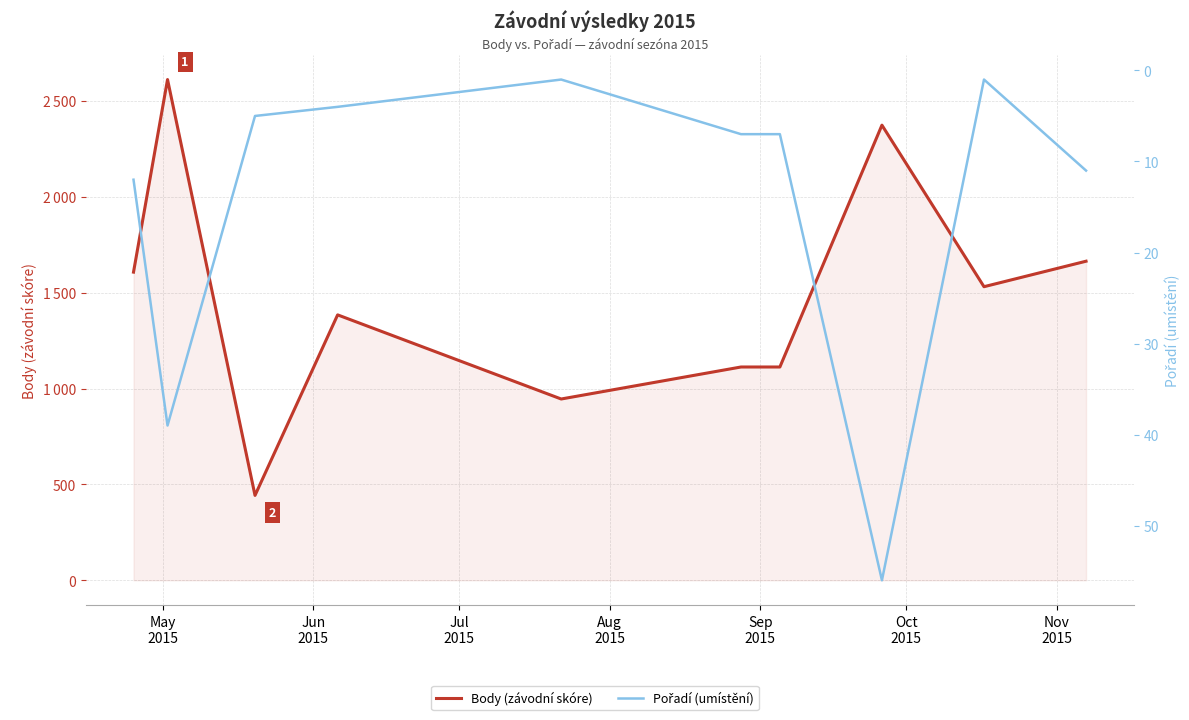

Is it true that Pořadí (umístění) equals 3 at Jul
2015?

False